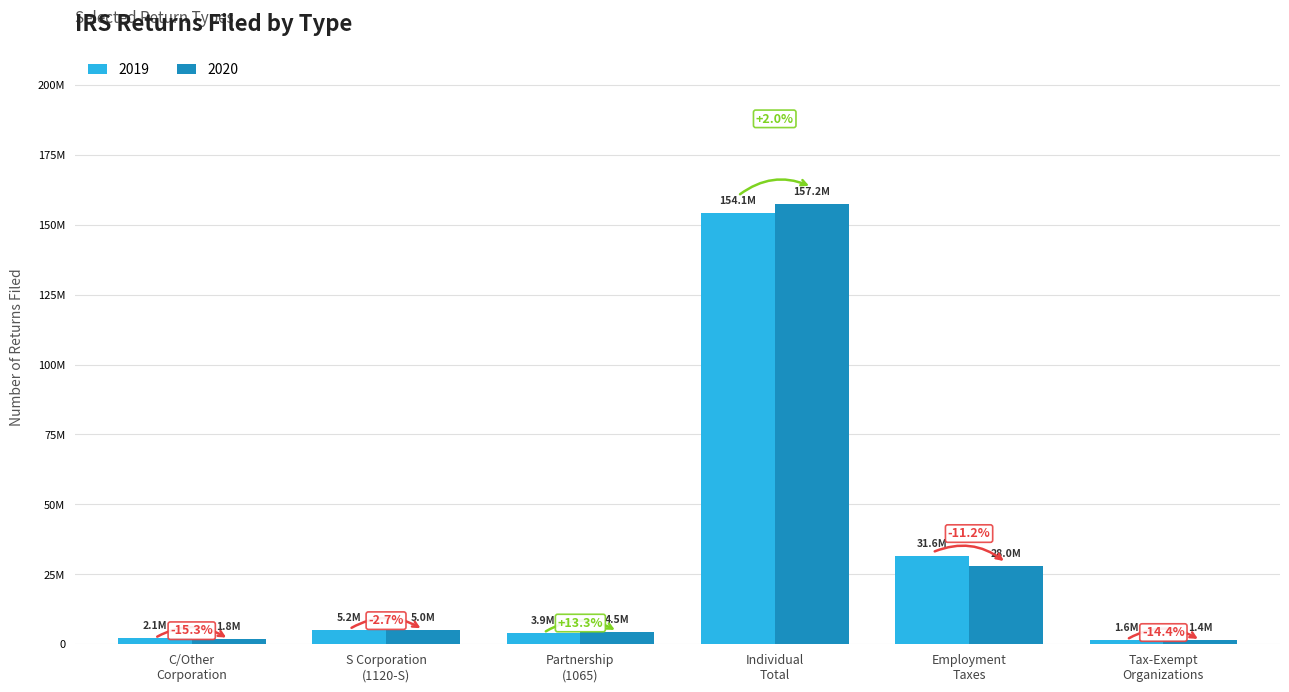

Is the value of 2020 at C/Other
Corporation greater than the value of 2019 at Individual
Total?

No